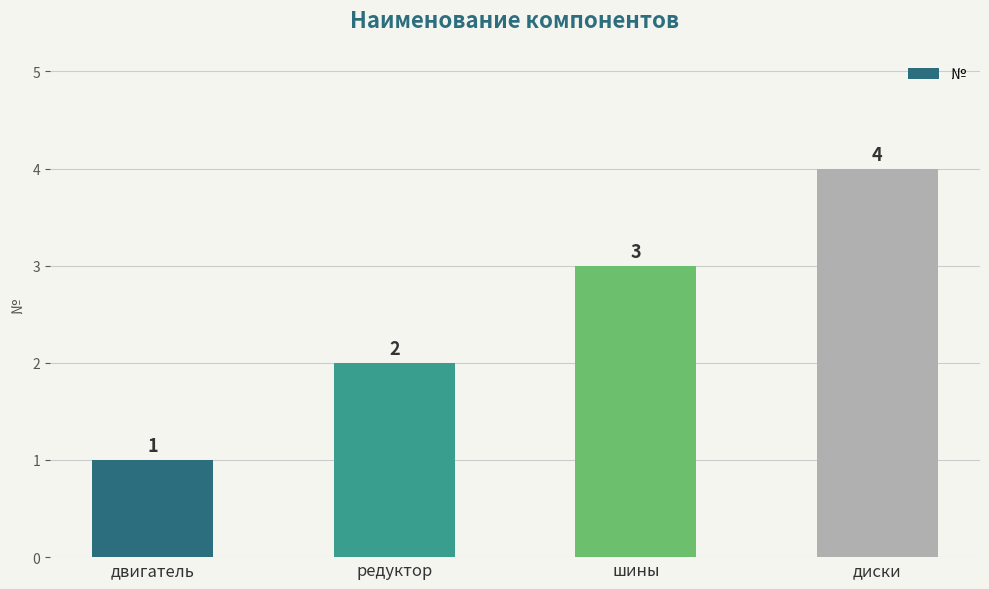

Reading left to right, what are all the values shown in this chart?

двигатель=1	редуктор=2	шины=3	диски=4